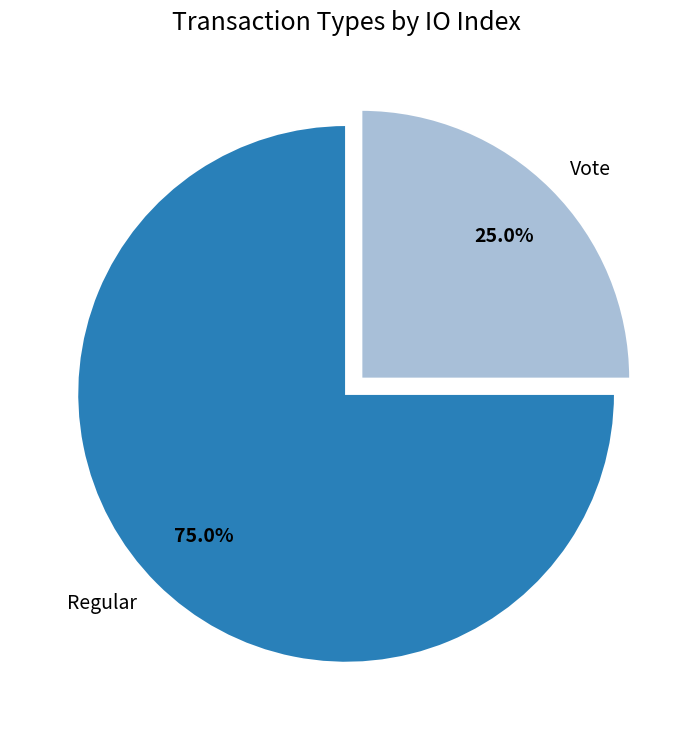

To the nearest percent, what percentage of the pie is Vote?

25%